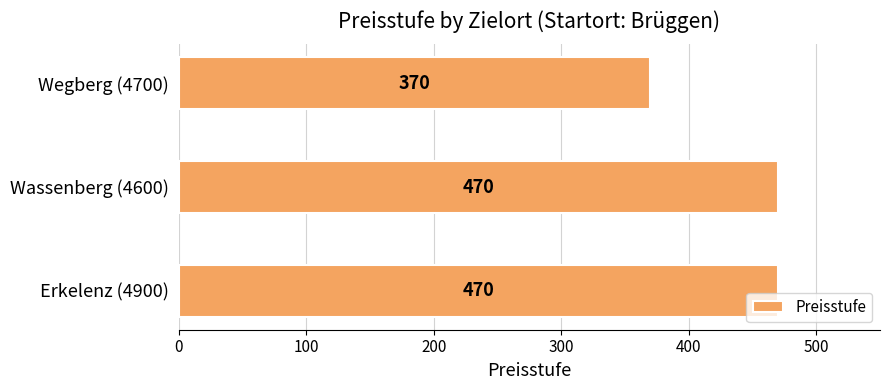

The chart shows a value of 470 at Erkelenz (4900). True or false?

True